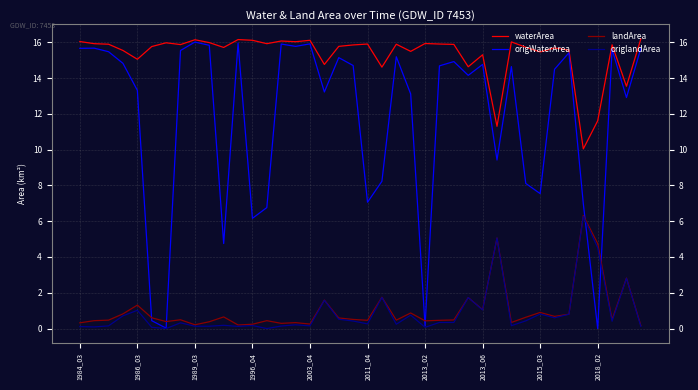

What is the maximum value for origlandArea?

6.3